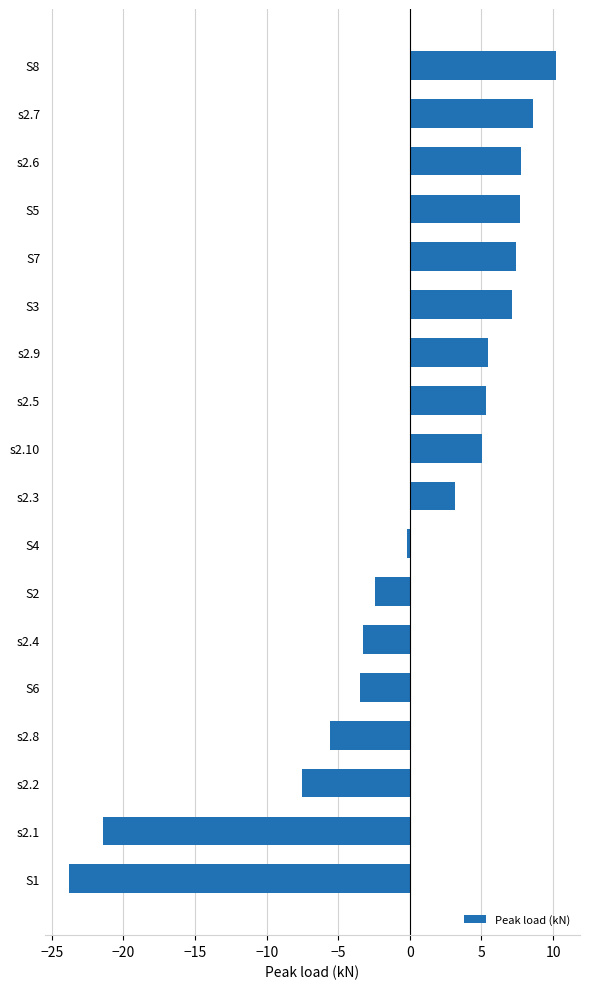

What is the change in value from s2.10 to S5?

+2.7